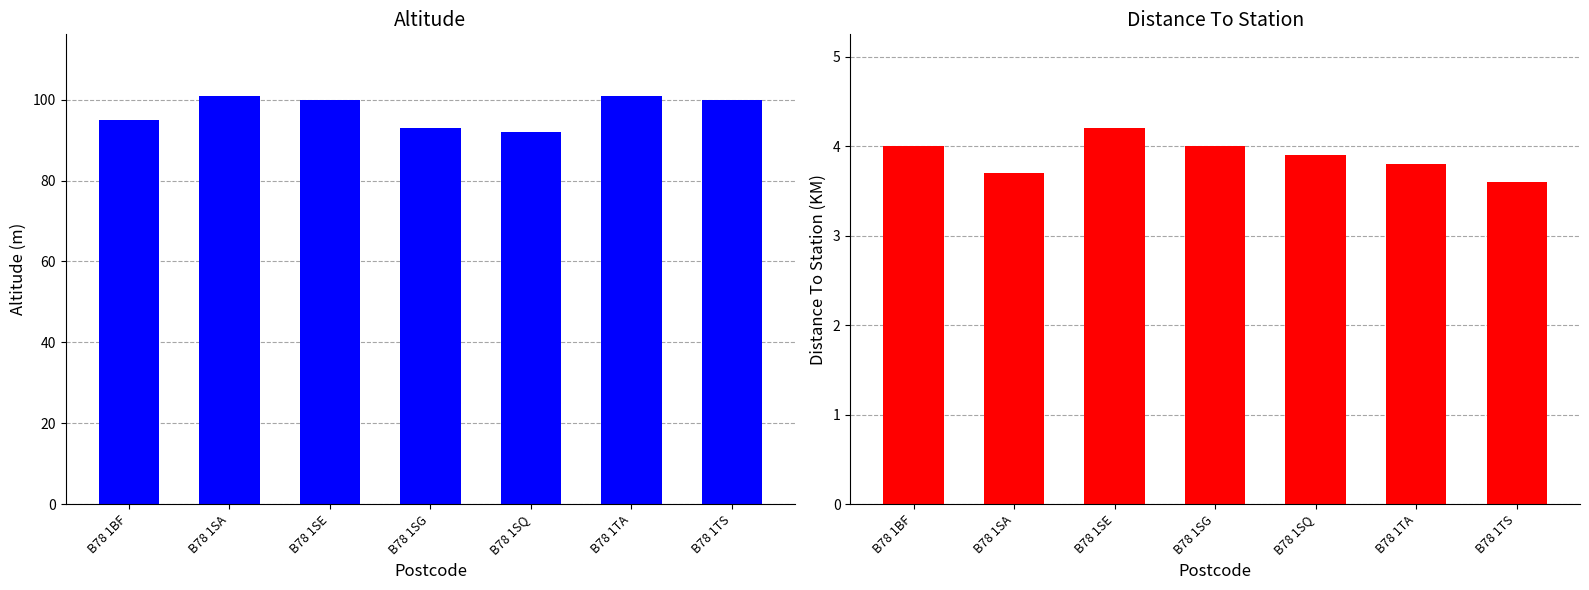

True or false: Altitude has a value of 100.0 at B78 1SE.

True